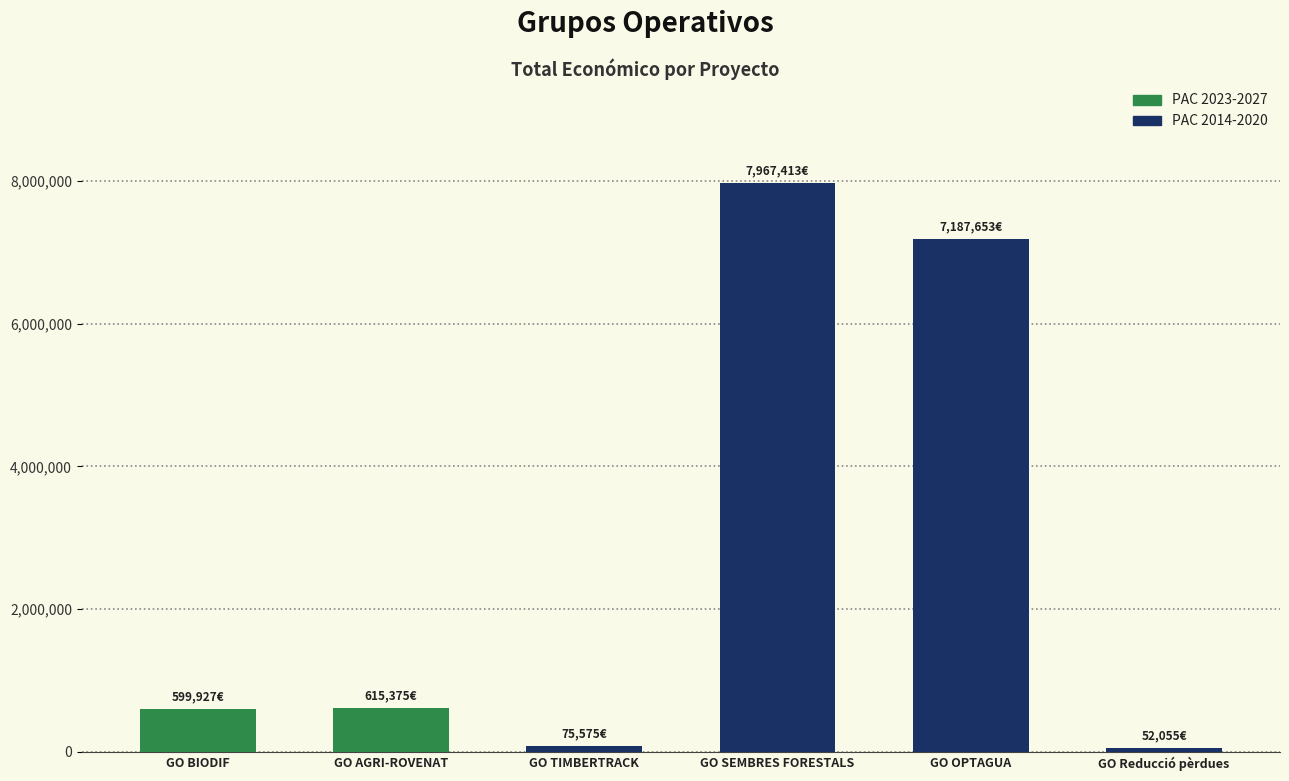

Is it true that the value at GO SEMBRES FORESTALS is 7967413?

True